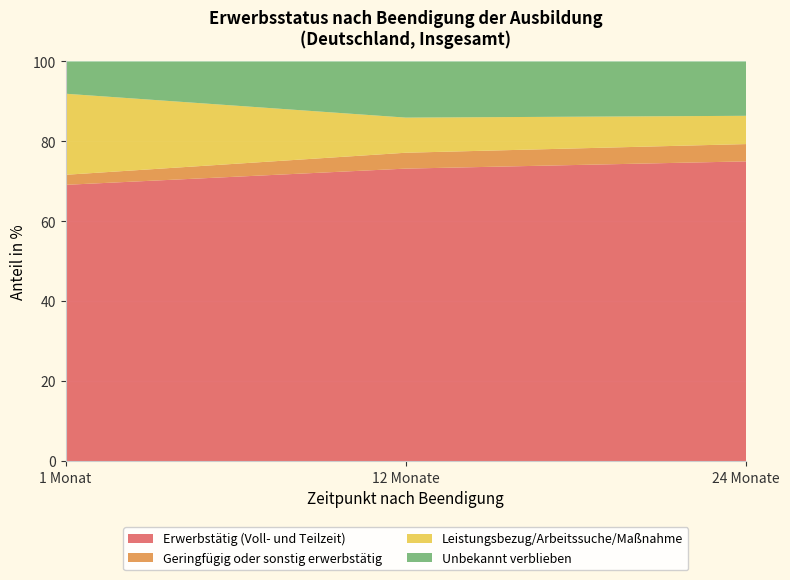

Reading right to left, extract all data points from this chart.

Erwerbstätig (Voll- und Teilzeit): 75.0	73.2	69.1
Geringfügig oder sonstig erwerbstätig: 4.3	4.0	2.5
Leistungsbezug/Arbeitssuche/Maßnahme: 7.1	8.8	20.3
Unbekannt verblieben: 13.6	14.1	8.1